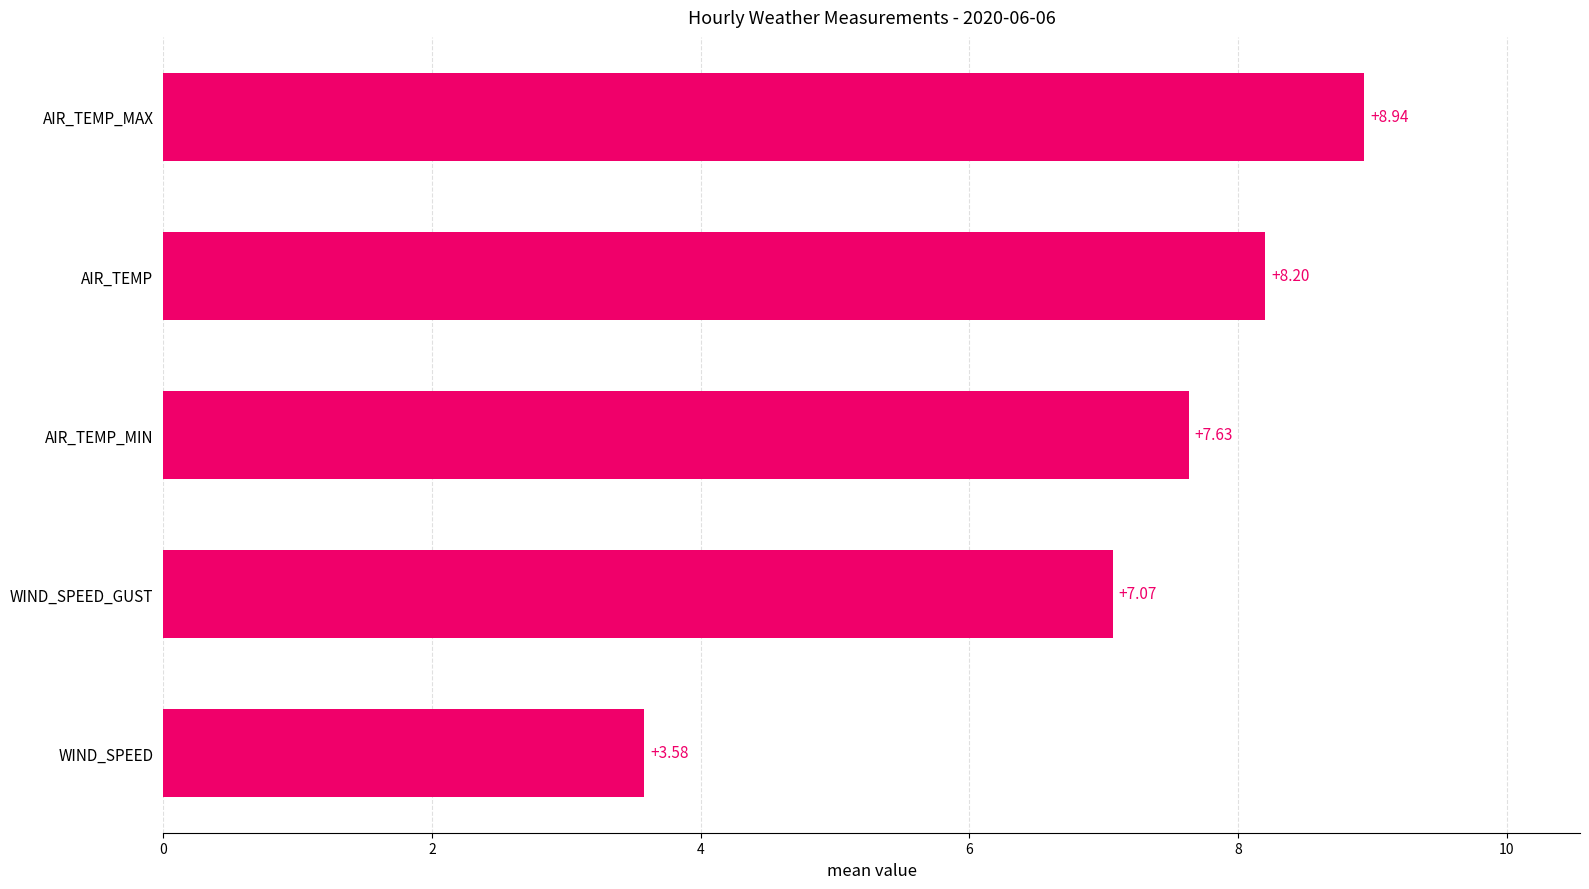

List the labels in order of value, smallest first.

WIND_SPEED, WIND_SPEED_GUST, AIR_TEMP_MIN, AIR_TEMP, AIR_TEMP_MAX